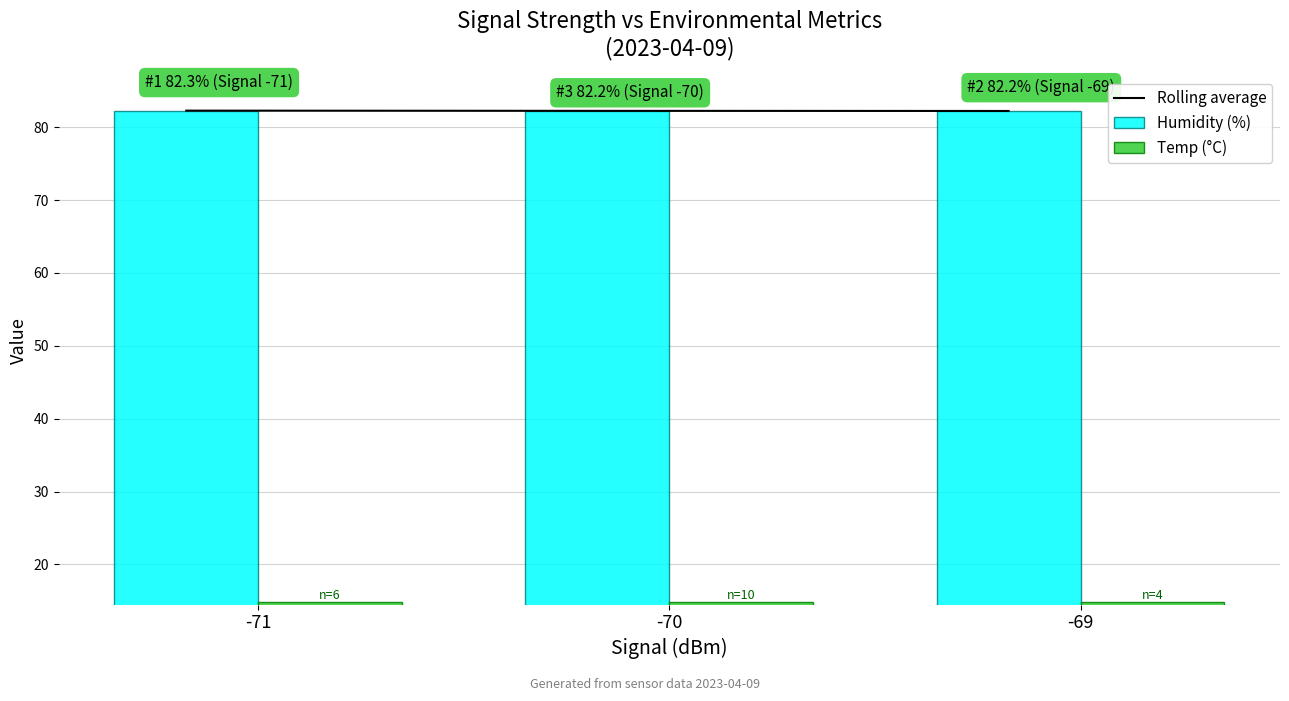

List the labels in order of Rolling average value, largest first.

-71, -70, -69